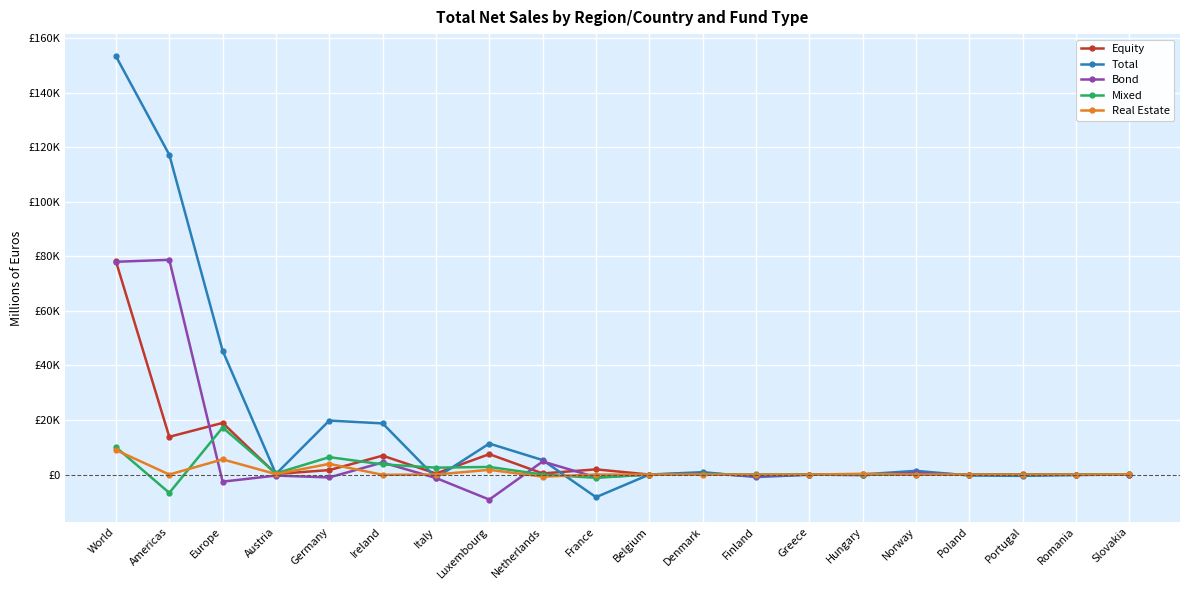

What is the label of the 16th point from the right?

Germany